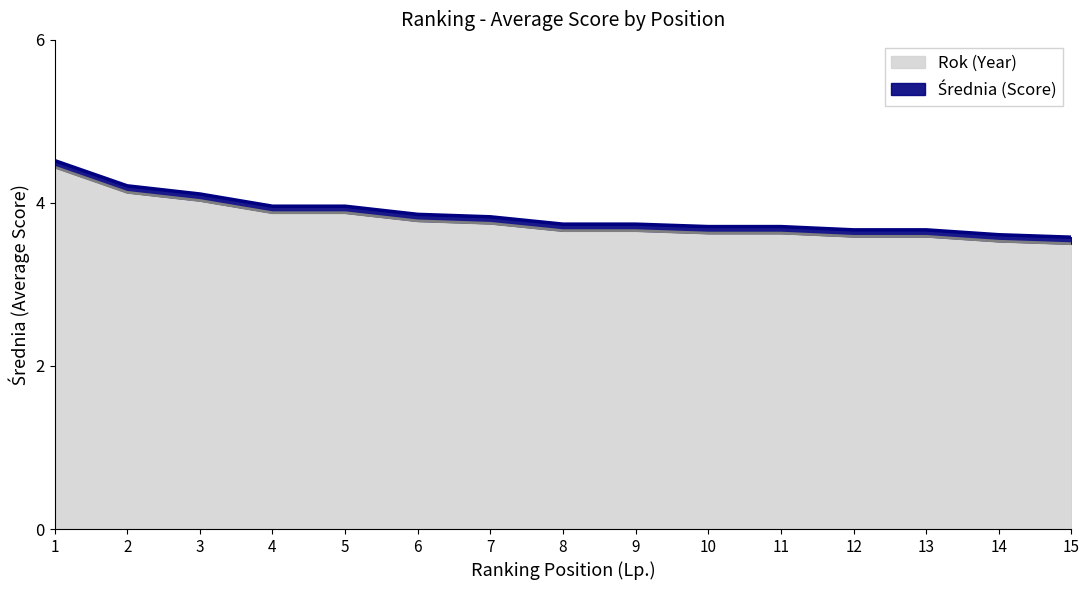

What is the smallest value displayed?

3.6